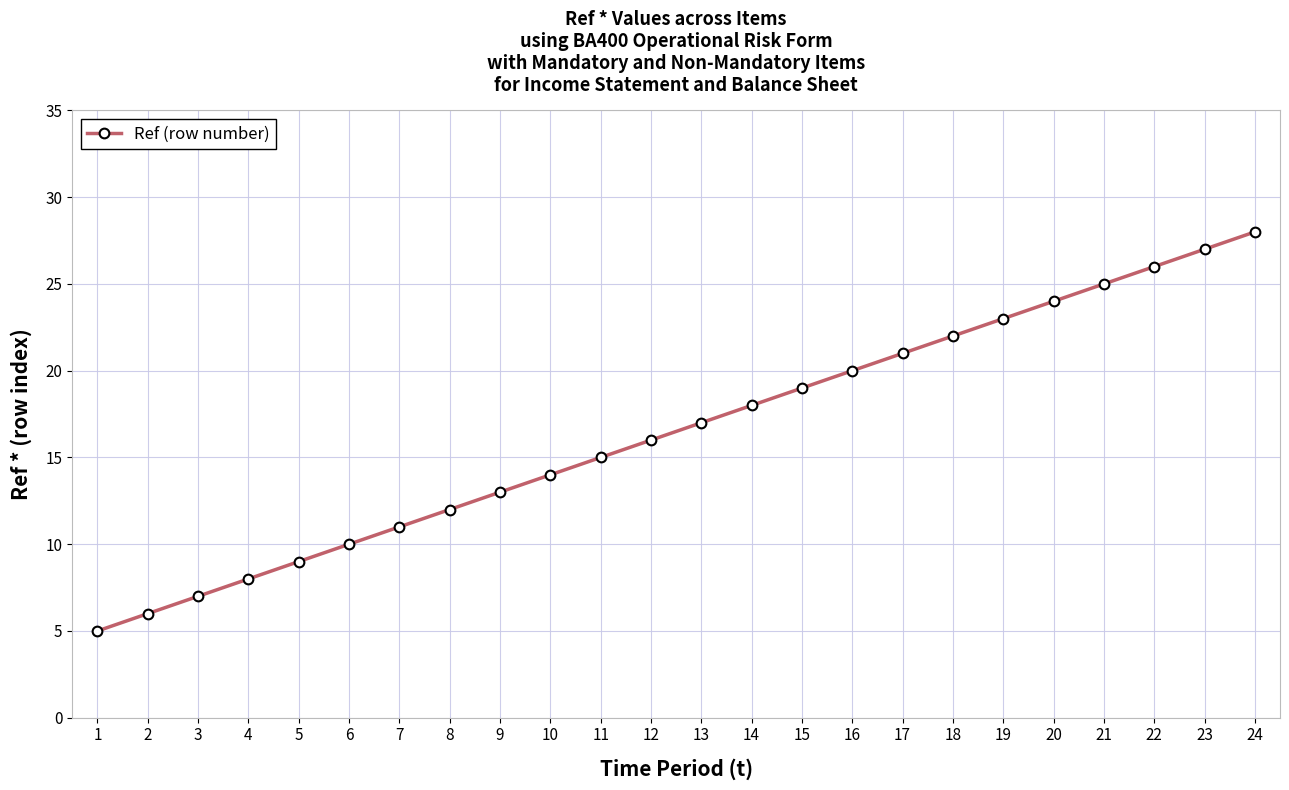

What is the sum of the values at 2 and 16?

26